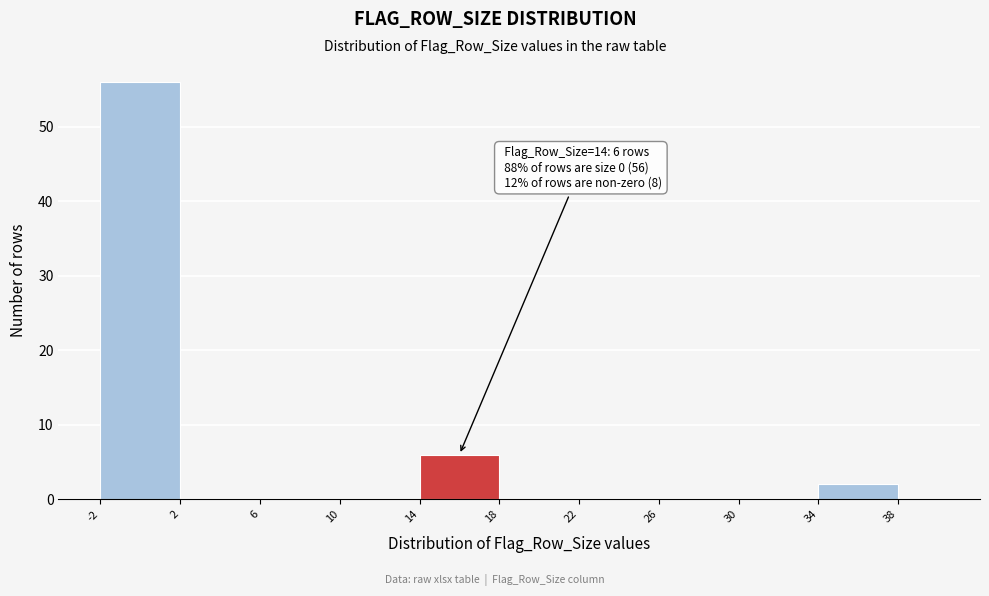

Which range on the x-axis has the tallest bar?

-2 to 2